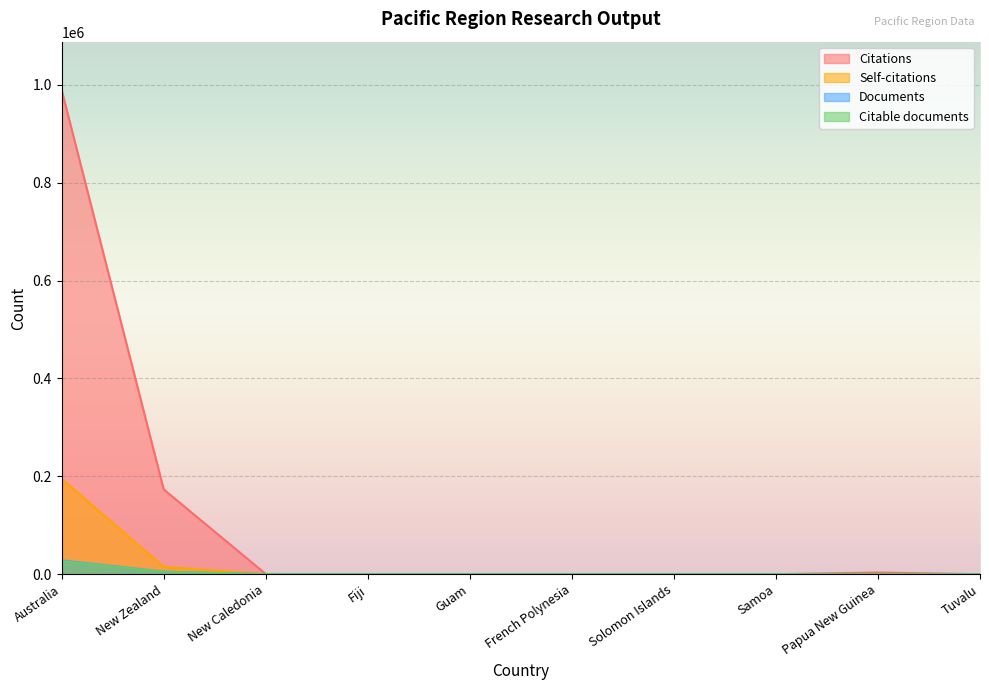

What is the difference between the Citable documents values at New Caledonia and Papua New Guinea?

23